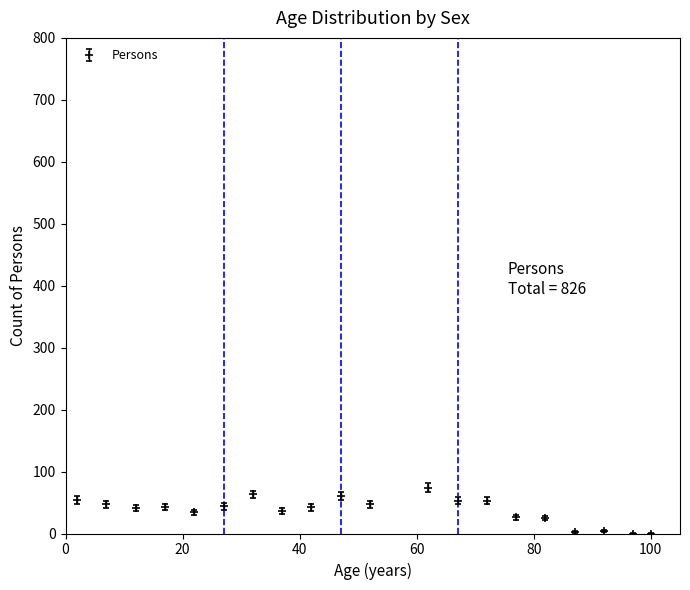

What is the difference between the maximum and minimum values?

74